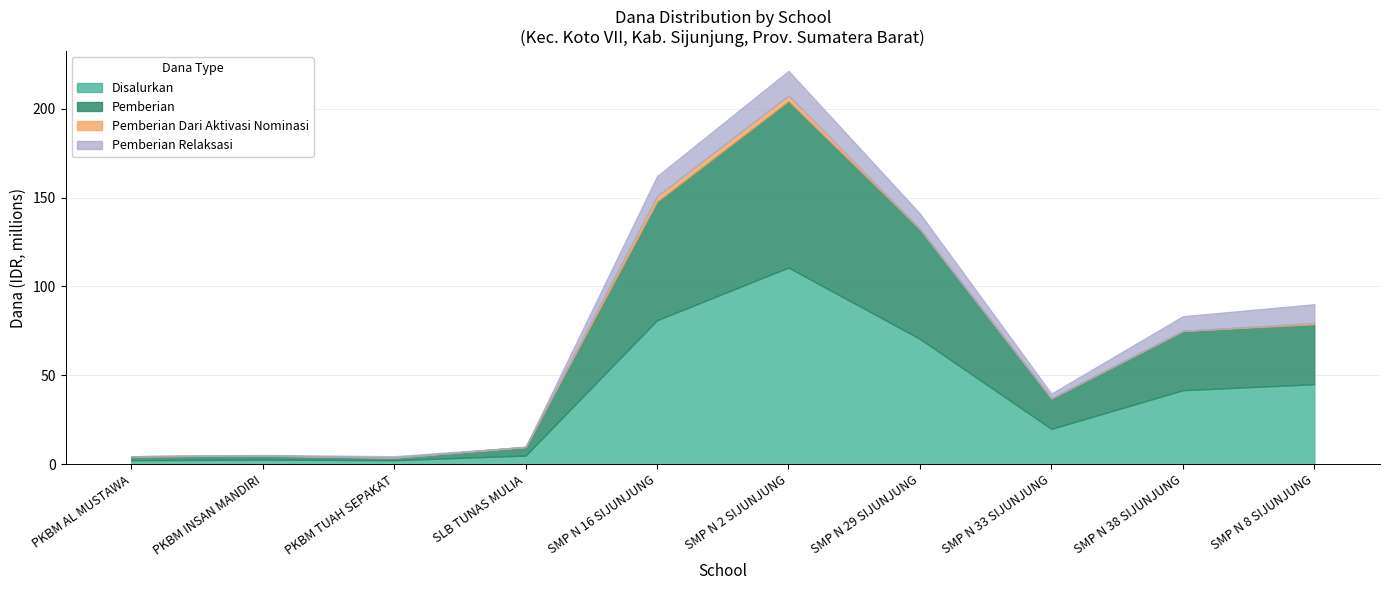

What is the highest value of the Disalurkan series?

110.6